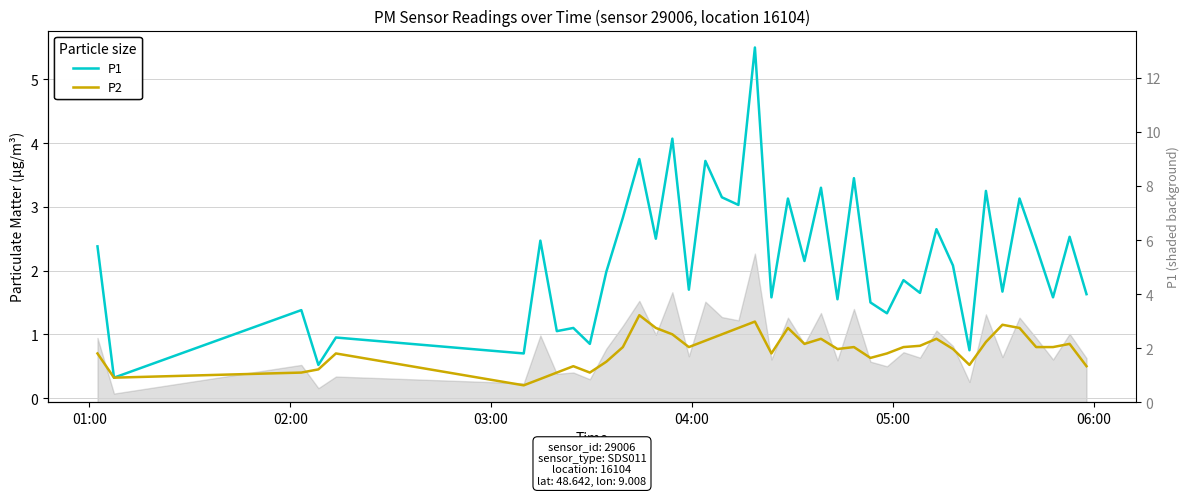

What is the minimum value shown in the chart?

0.2